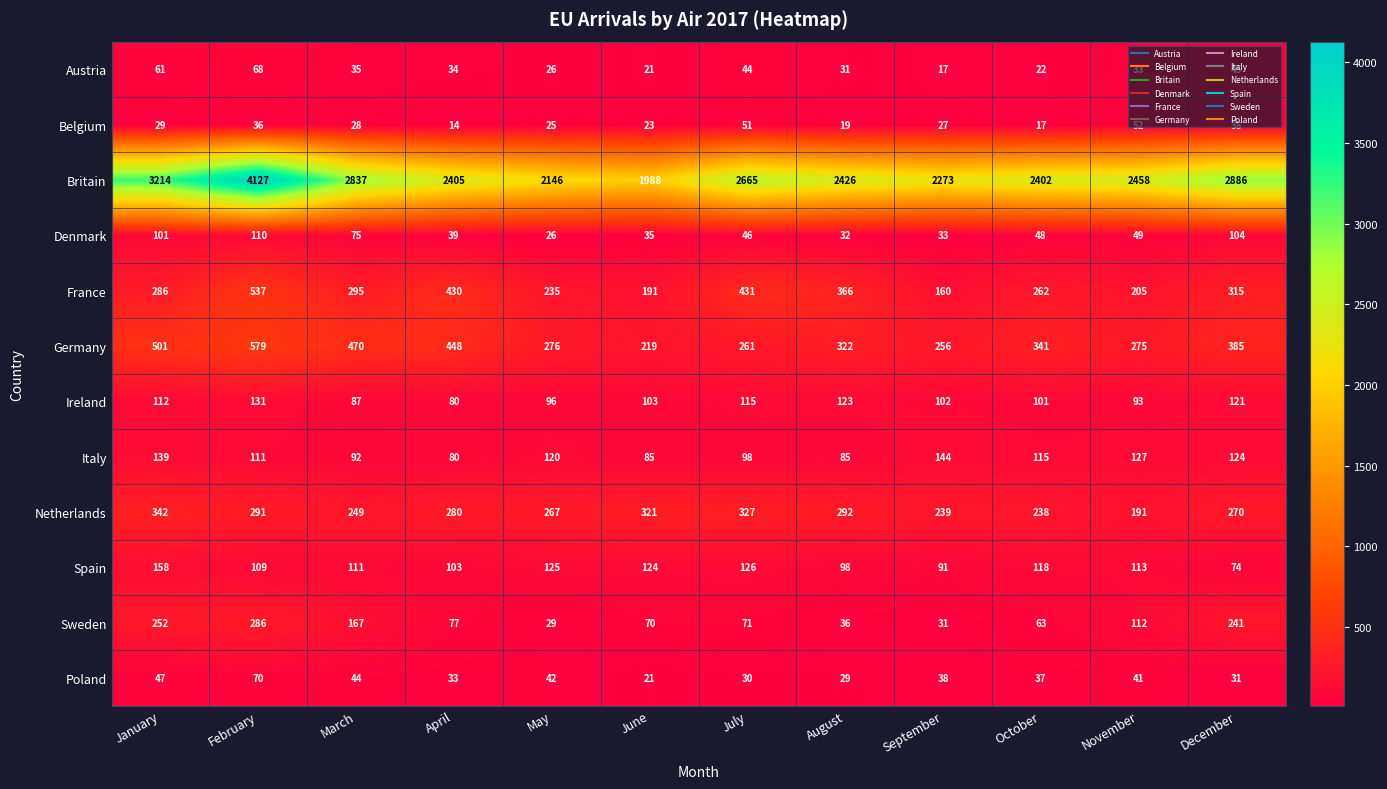

Which series has the widest spread of values?

Britain